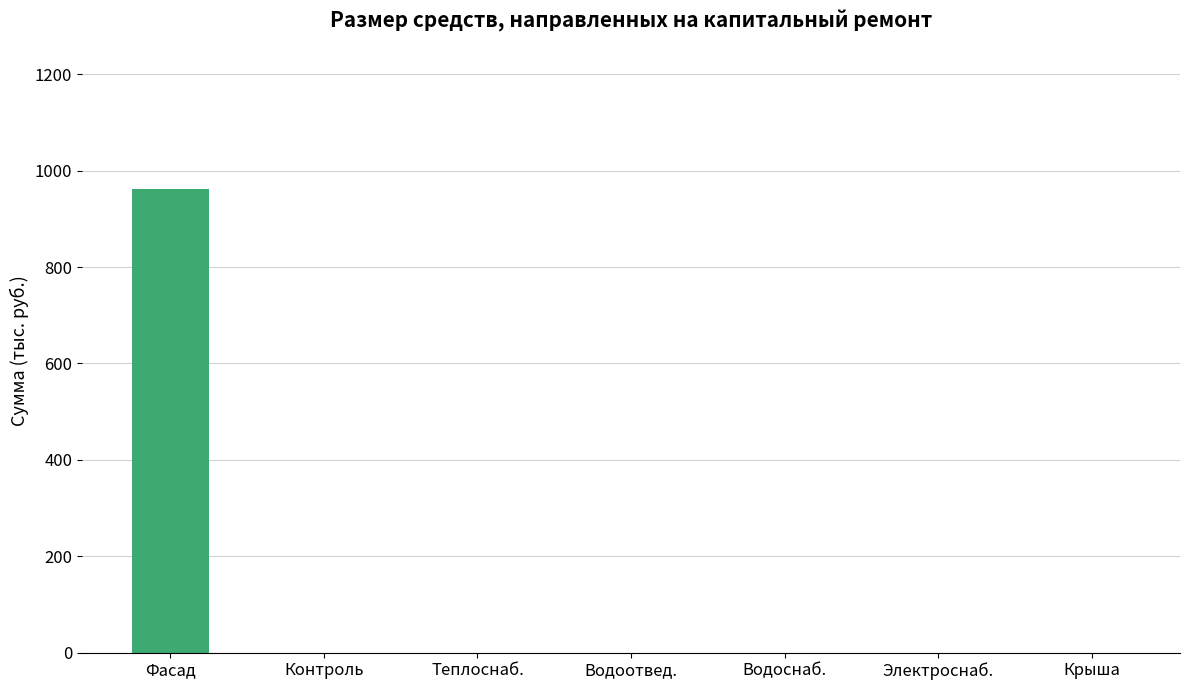

True or false: the data shows 512.5 at Электроснаб..

False